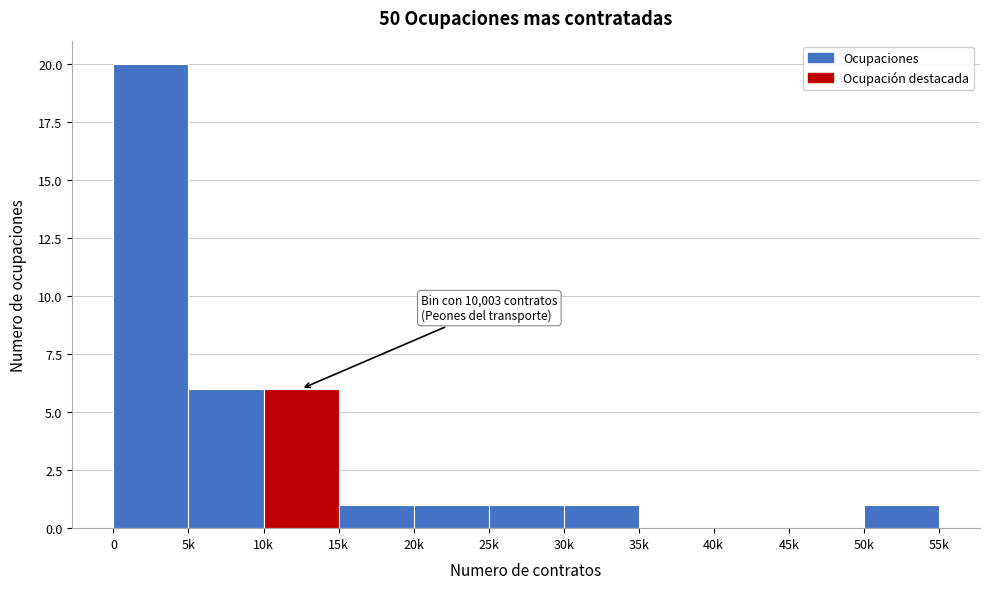

Reading right to left, extract all data points from this chart.

50k=1	45k=0	40k=0	35k=0	30k=1	25k=1	20k=1	15k=1	10k=6	5k=6	0=20